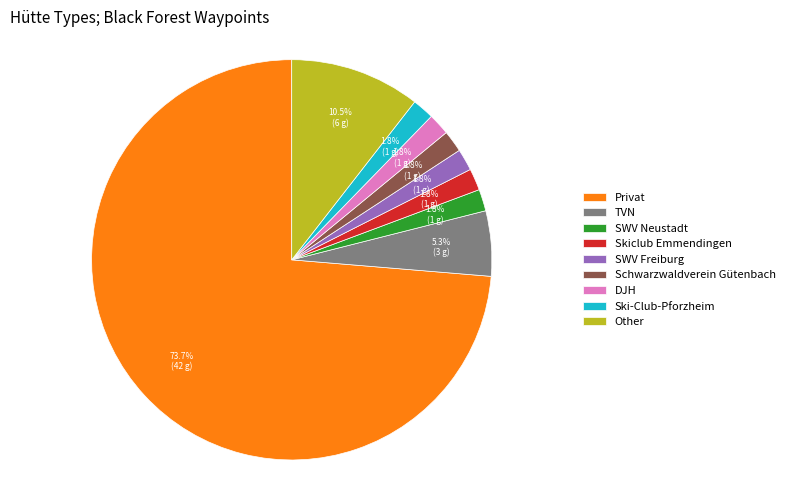

Does TVN represent more than half of the total?

No